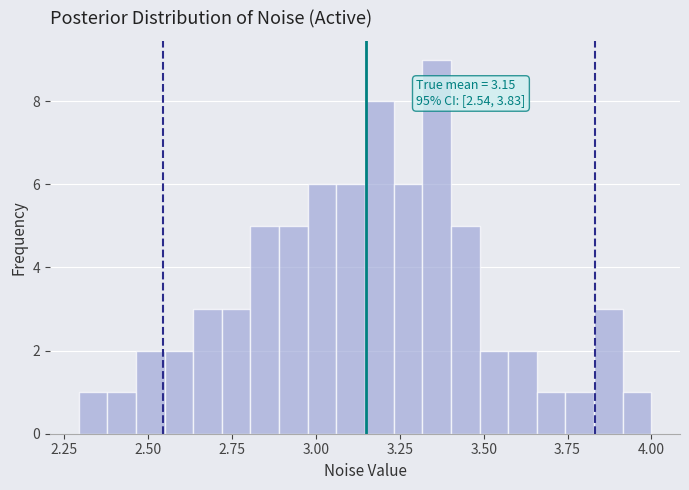

Around what value on the x-axis is the tallest bar? Give the approximate position of its centre, as read against the axis.

3.35